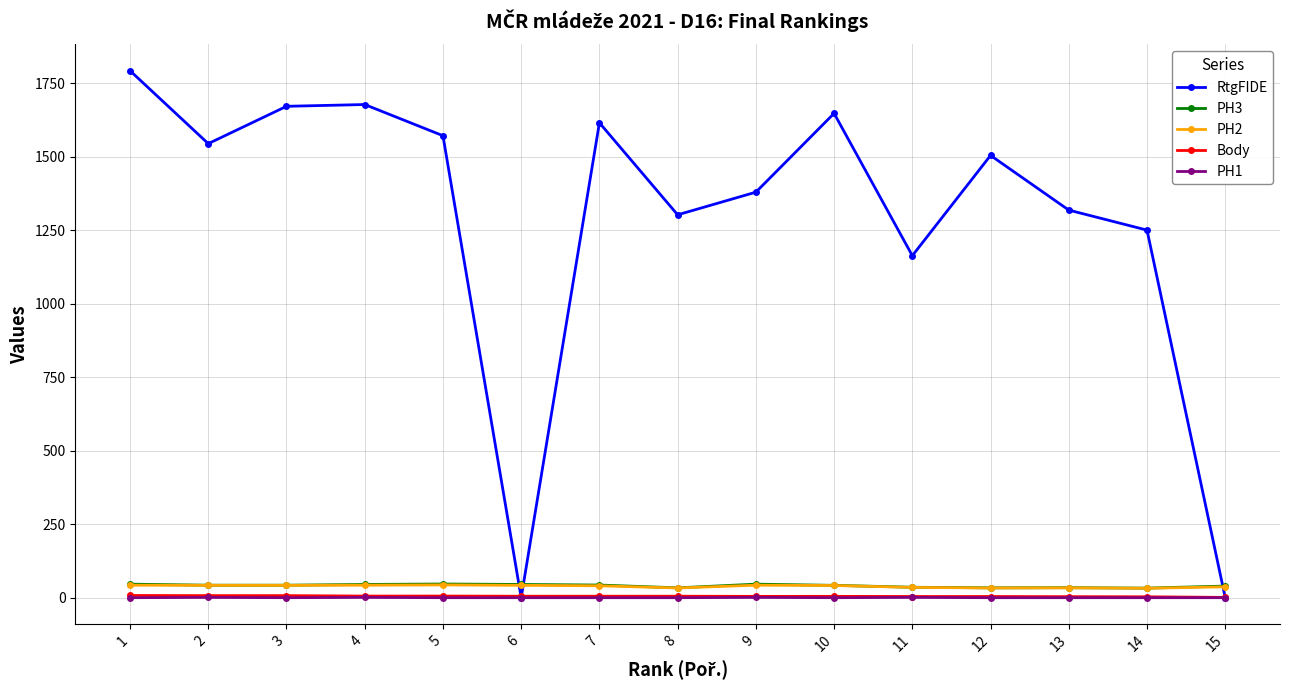

What is the highest value of the RtgFIDE series?

1792.0